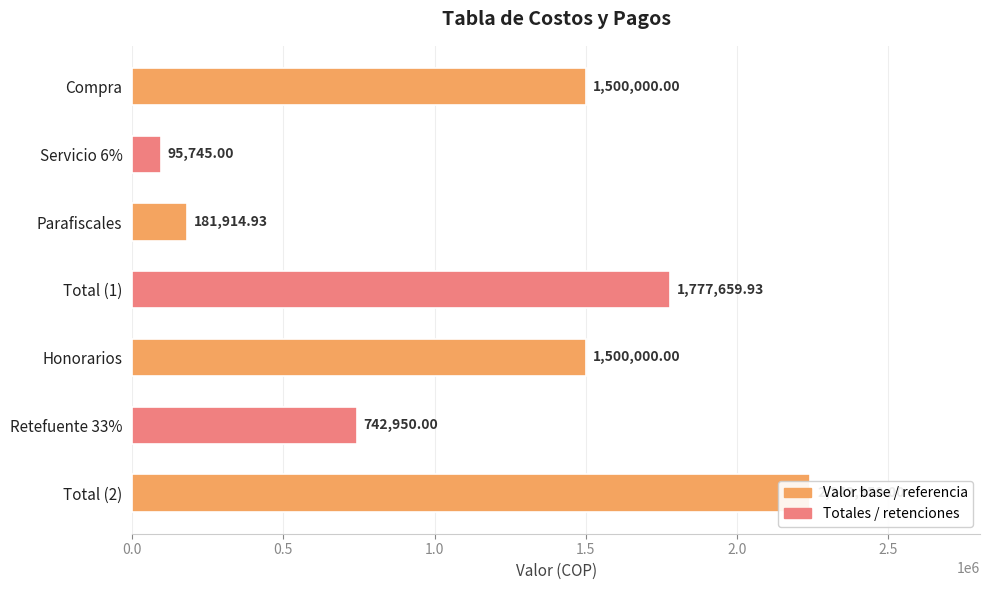

What position from the right is Parafiscales?

5